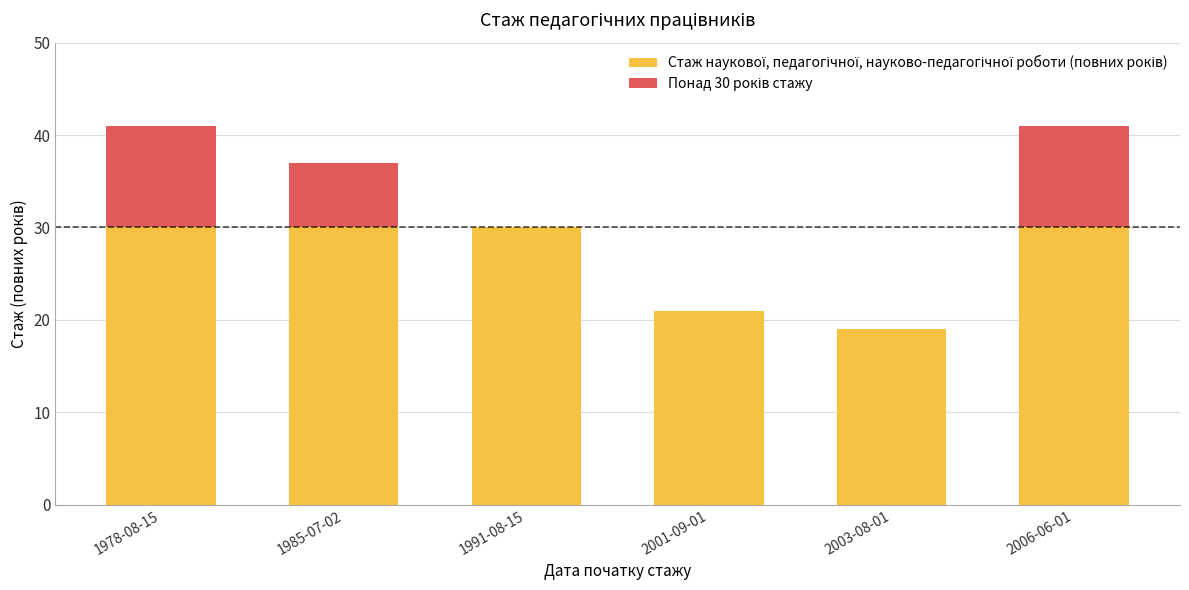

Which has a higher value, 1978-08-15 or 2003-08-01?

1978-08-15